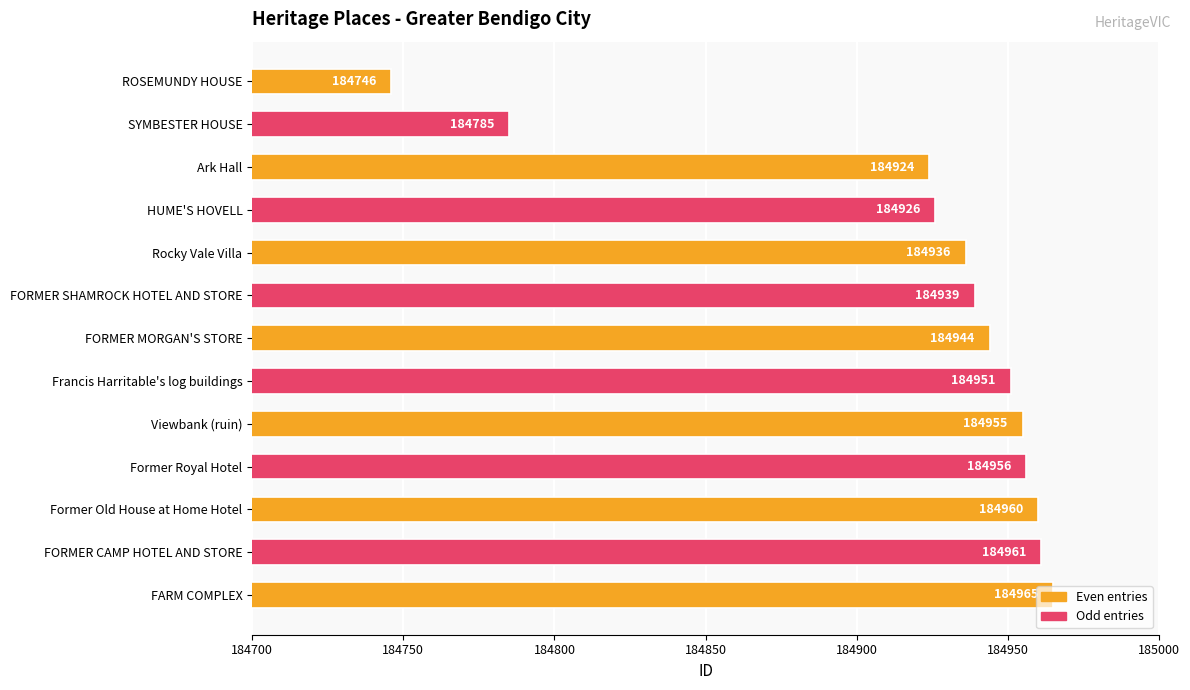

At which label is the value closest to 184855?

Ark Hall